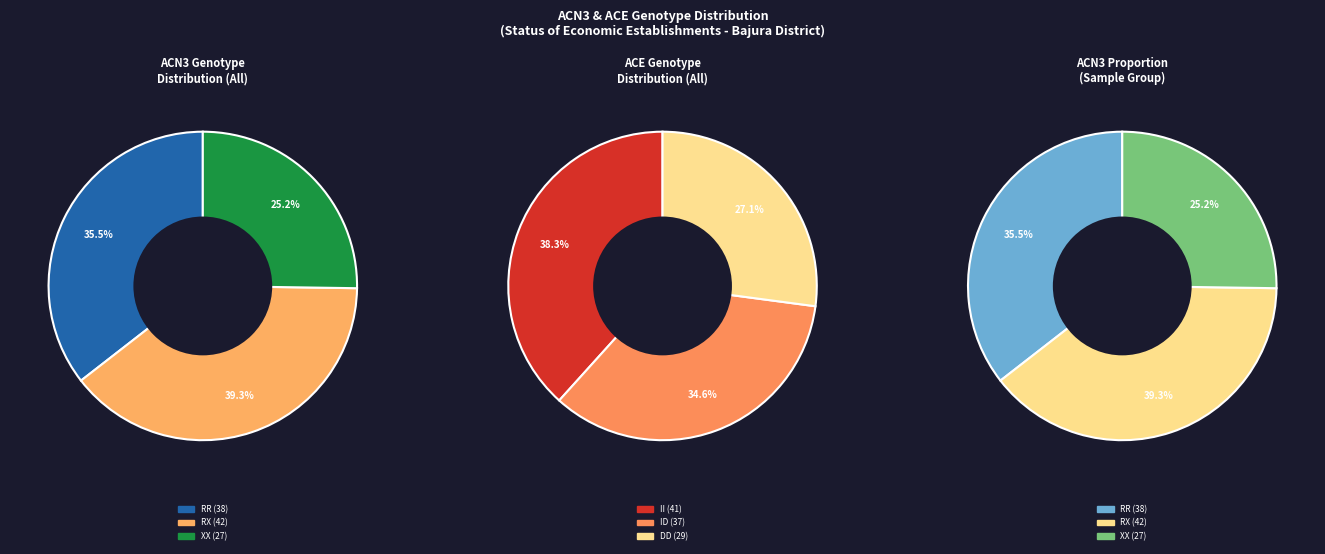

The XX slice represents 17% of the pie. True or false?

False